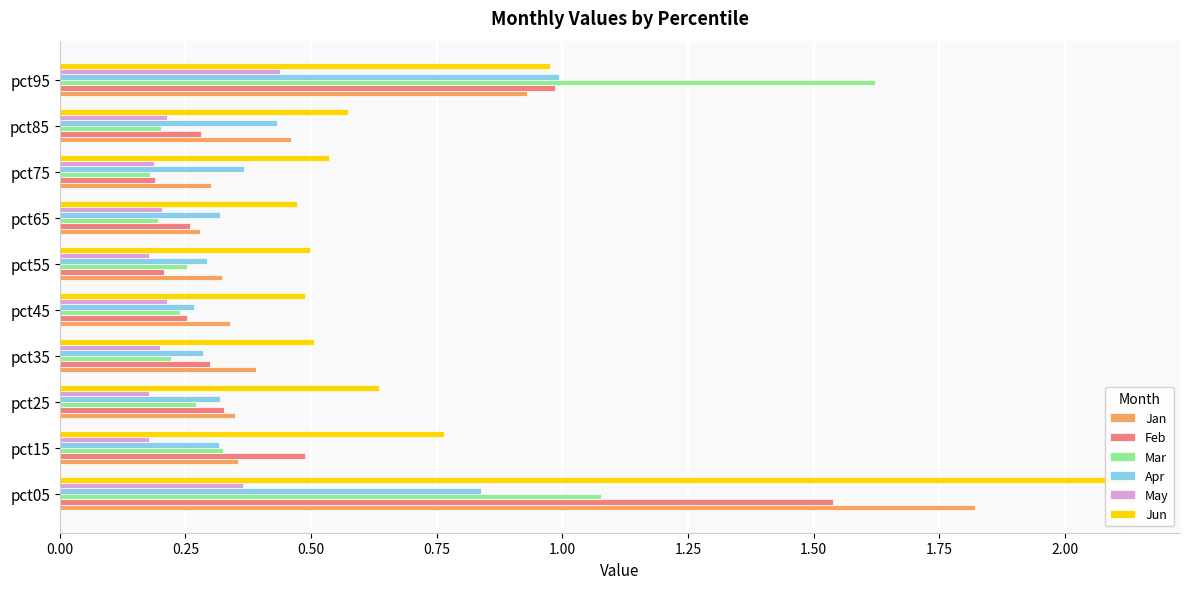

Is it true that Jun equals 0.3 at pct65?

False